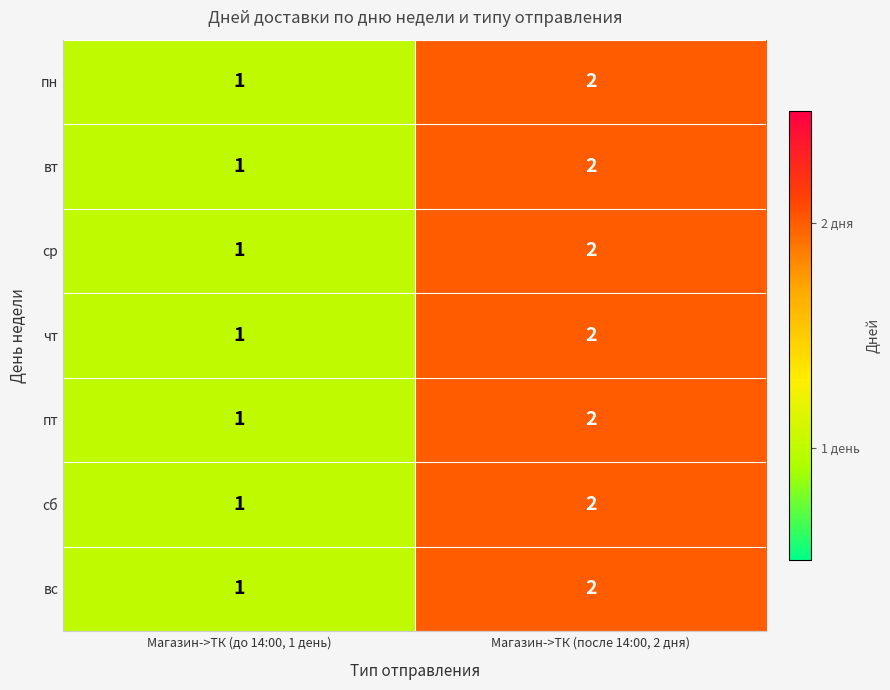

What is the sum of the ср values at Магазин->ТК (до 14:00, 1 день) and Магазин->ТК (после 14:00, 2 дня)?

3